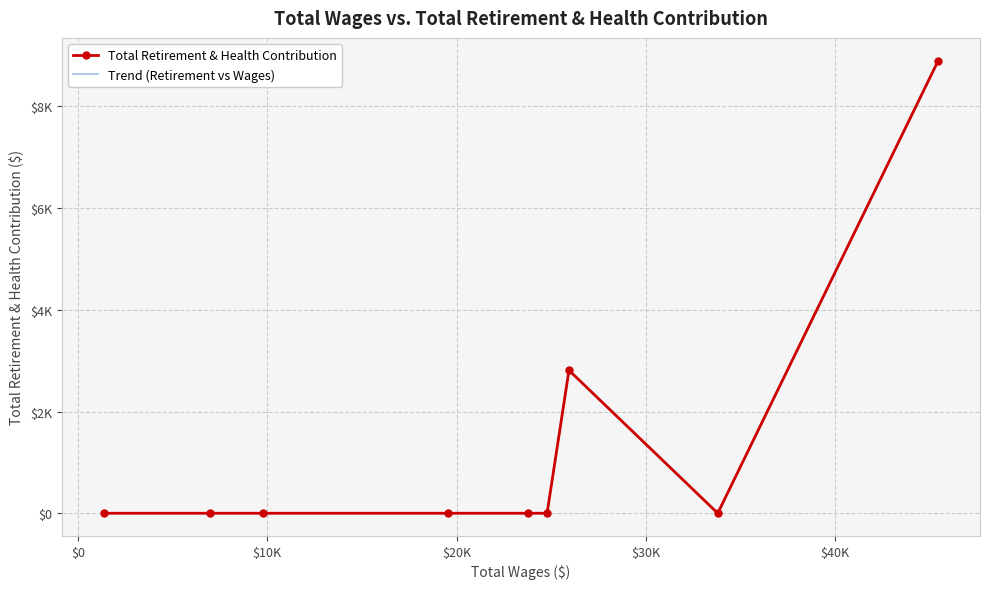

What is the sum of all Total Retirement & Health Contribution values?

11714